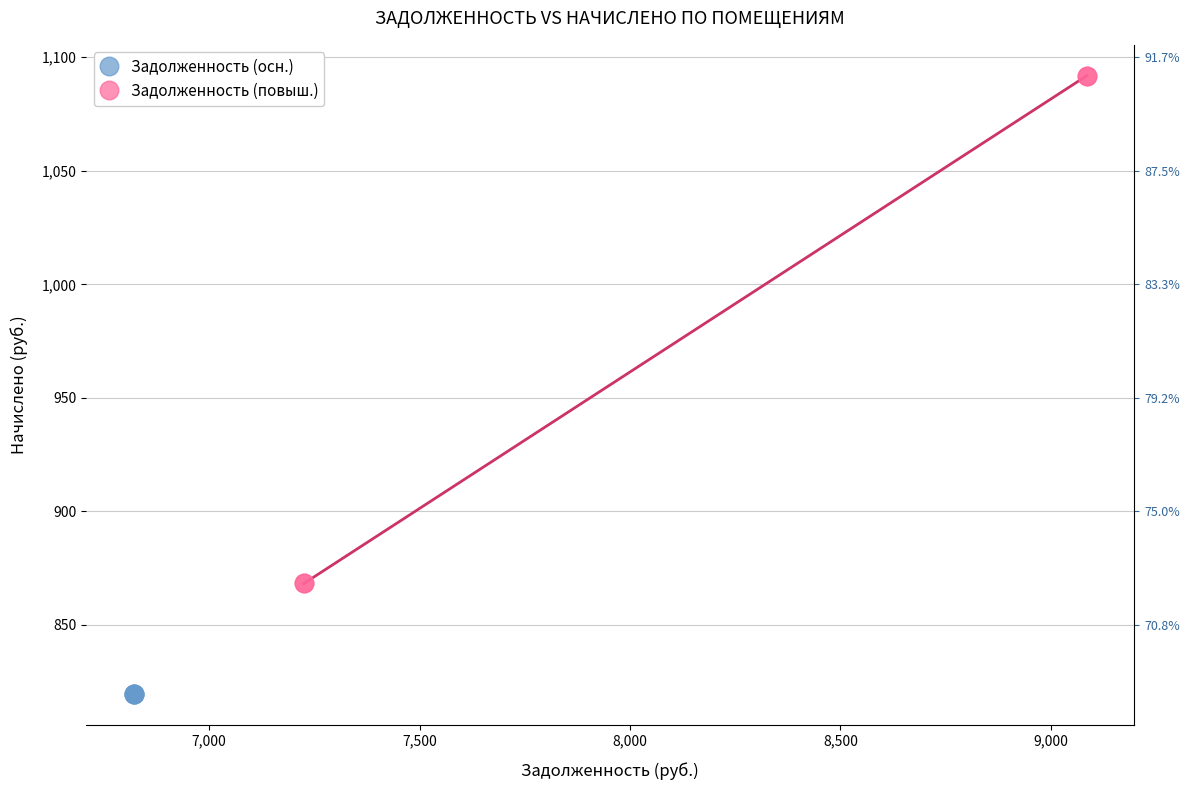

What are all the series names shown in the legend?

Задолженность (осн.), Задолженность (повыш.)